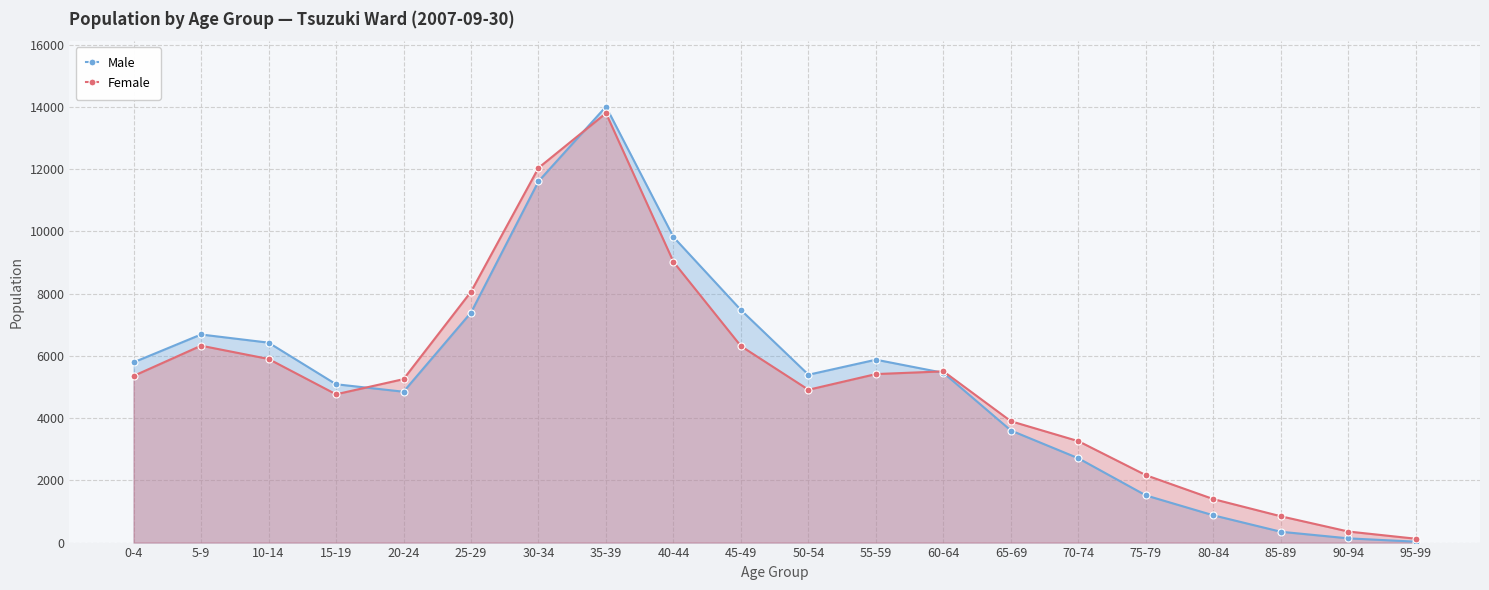

How many interior local peaks does the Male series have?

3